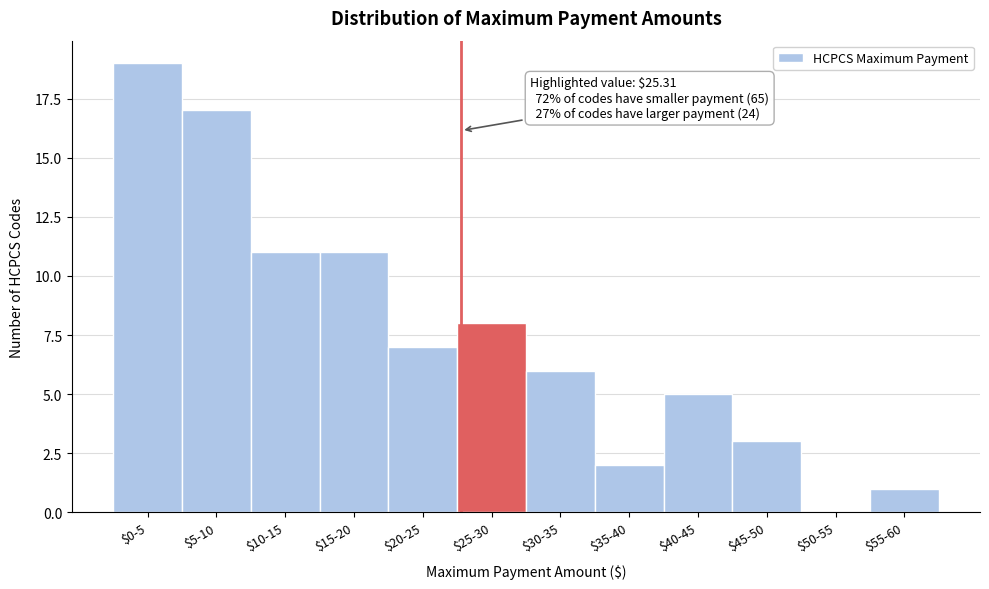

What is the maximum value shown in the chart?

19